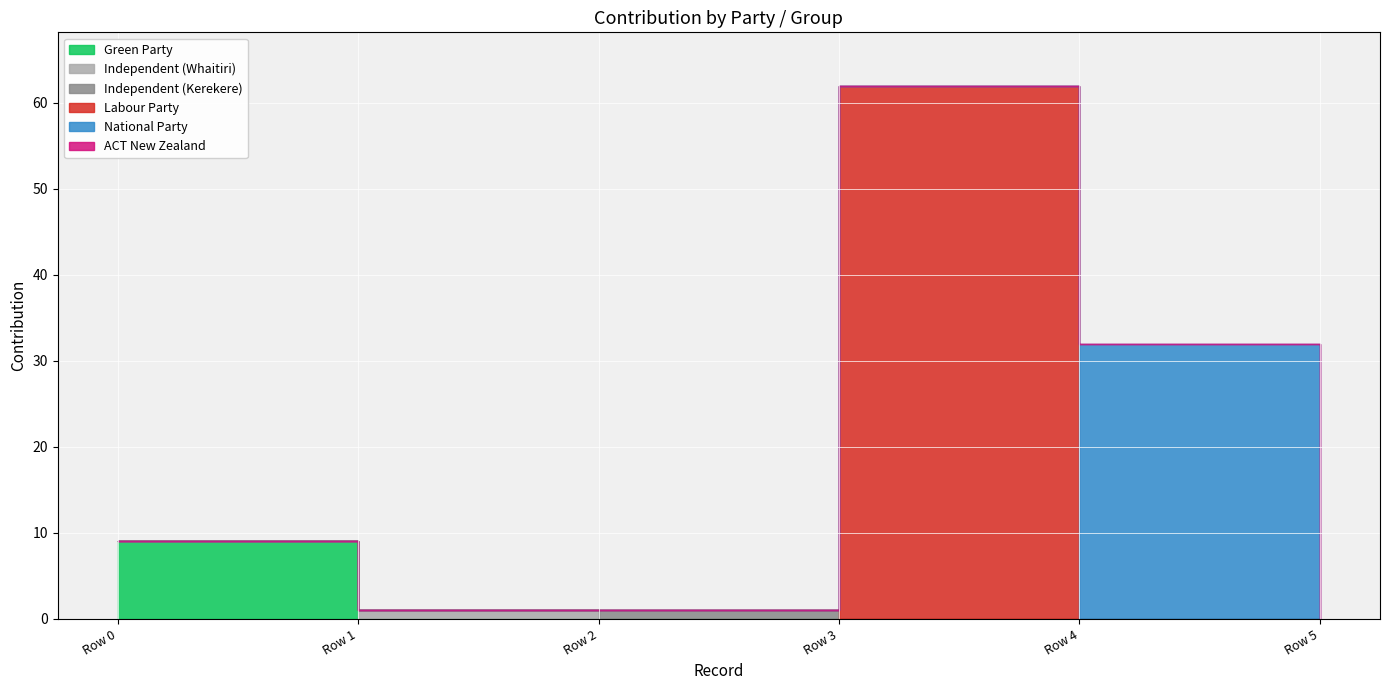

True or false: Green Party has a value of -3 at Row 5.

False